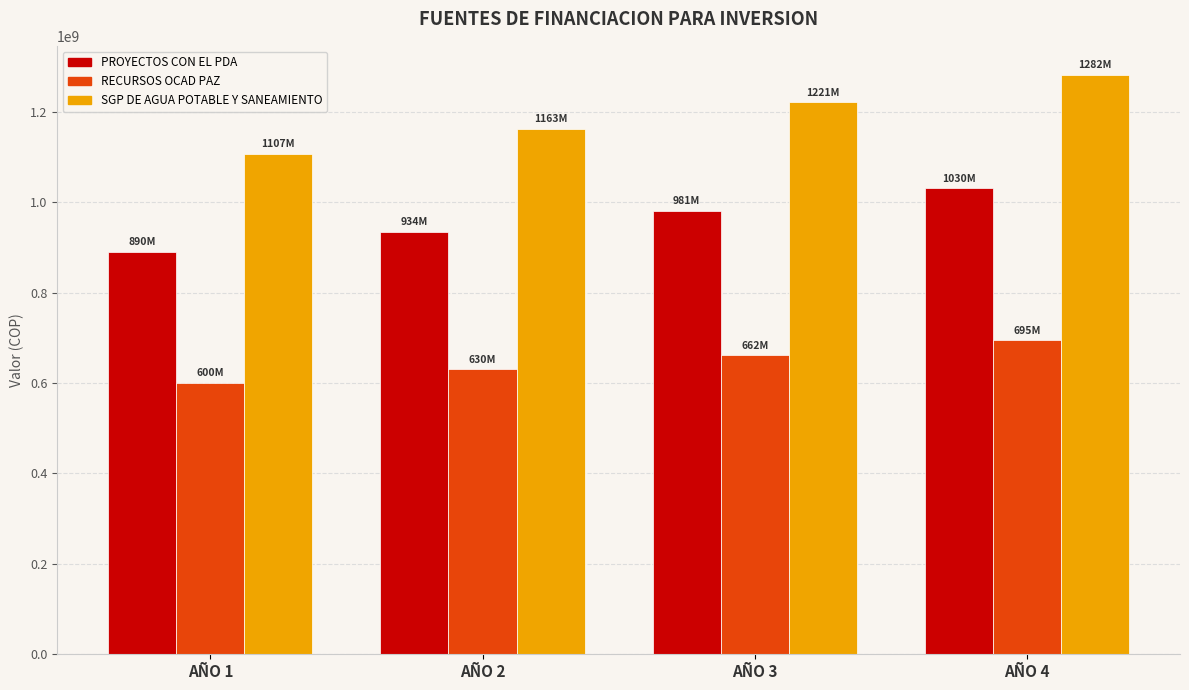

Read the RECURSOS OCAD PAZ value at AÑO 1, to the nearest 100.

600000000